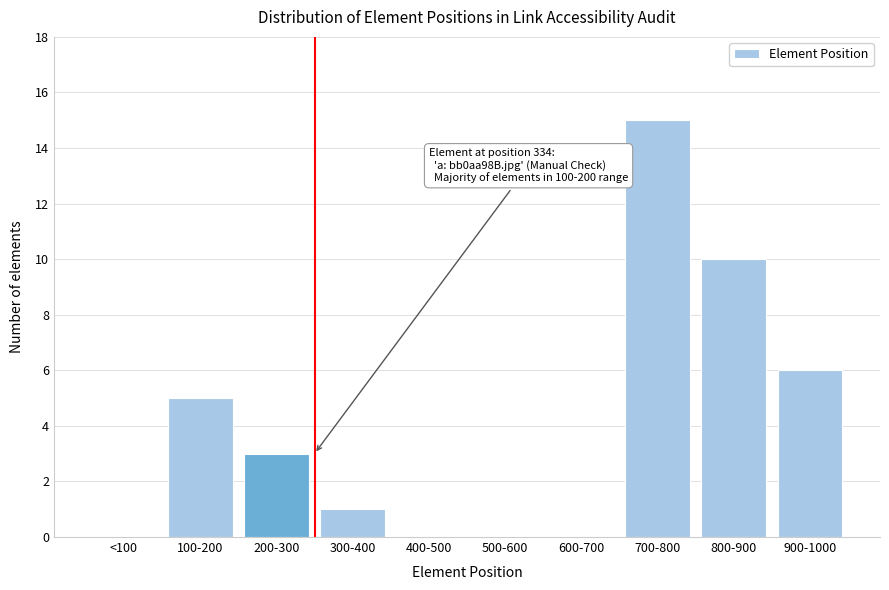

Reading left to right, extract all data points from this chart.

<100=0	100-200=5	200-300=3	300-400=1	400-500=0	500-600=0	600-700=0	700-800=15	800-900=10	900-1000=6